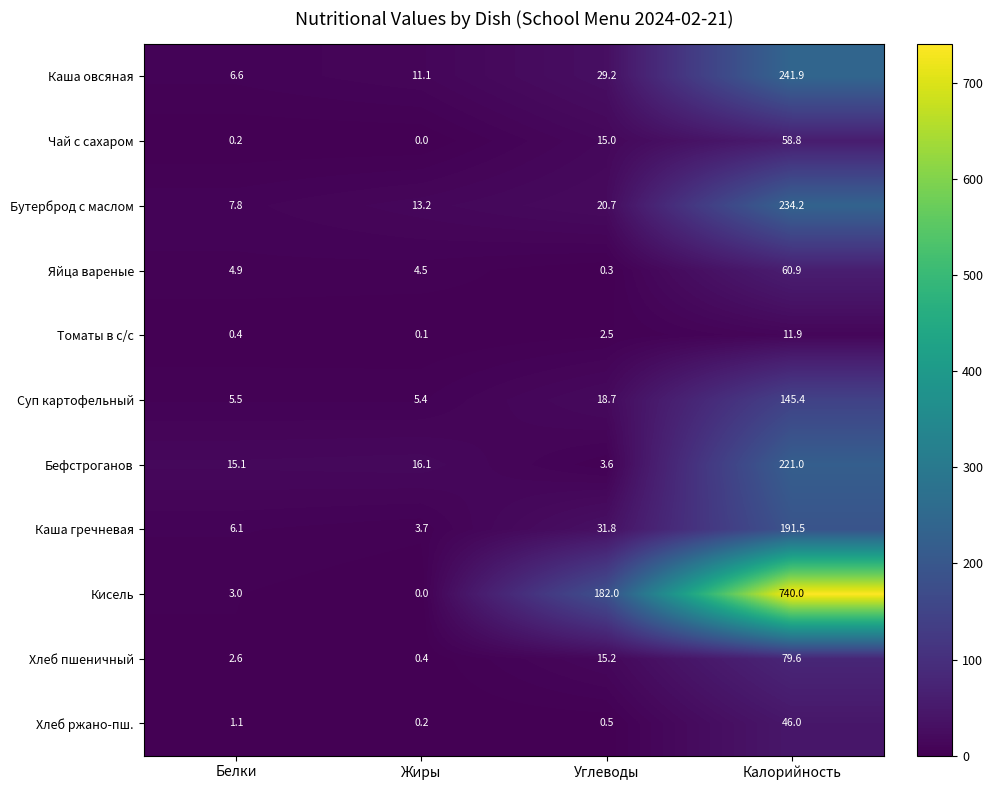

Where does the Хлеб пшеничный series first go above 15?

Углеводы